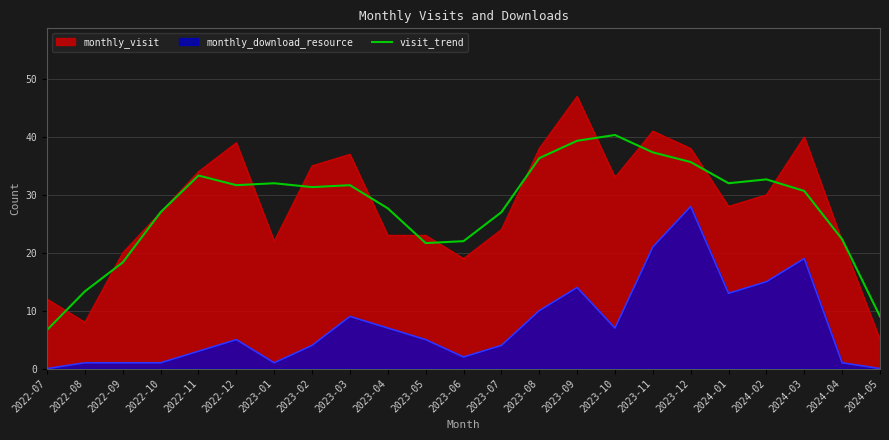

What is the difference between the maximum and minimum values?

33.7